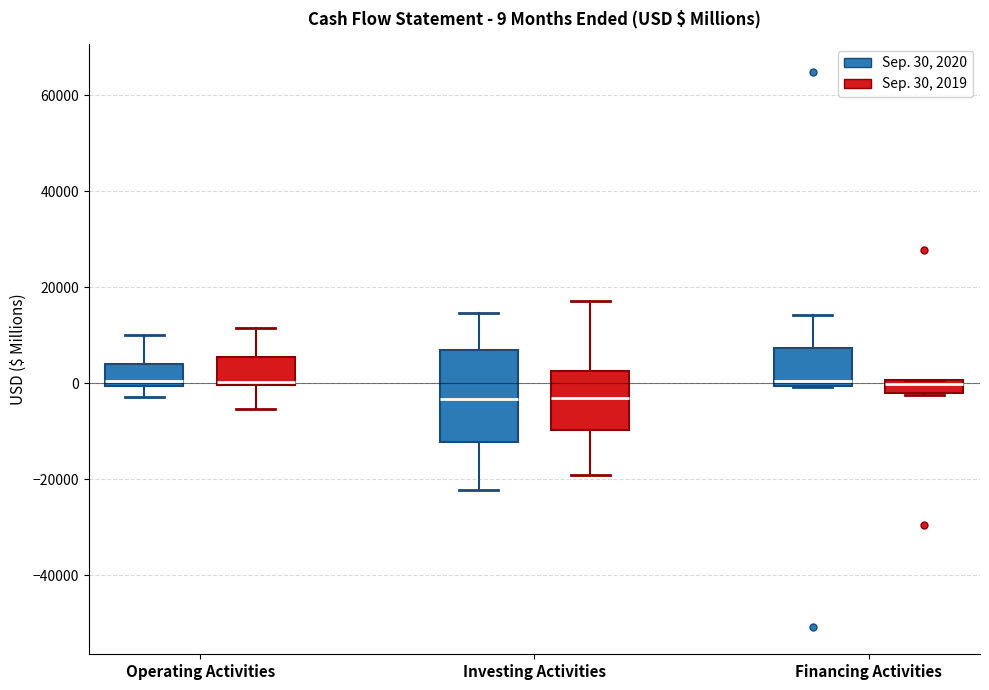

Comparing the boxes themselves (not the whiskers), which one is the tallest?

Investing Activities (Sep. 30, 2020)